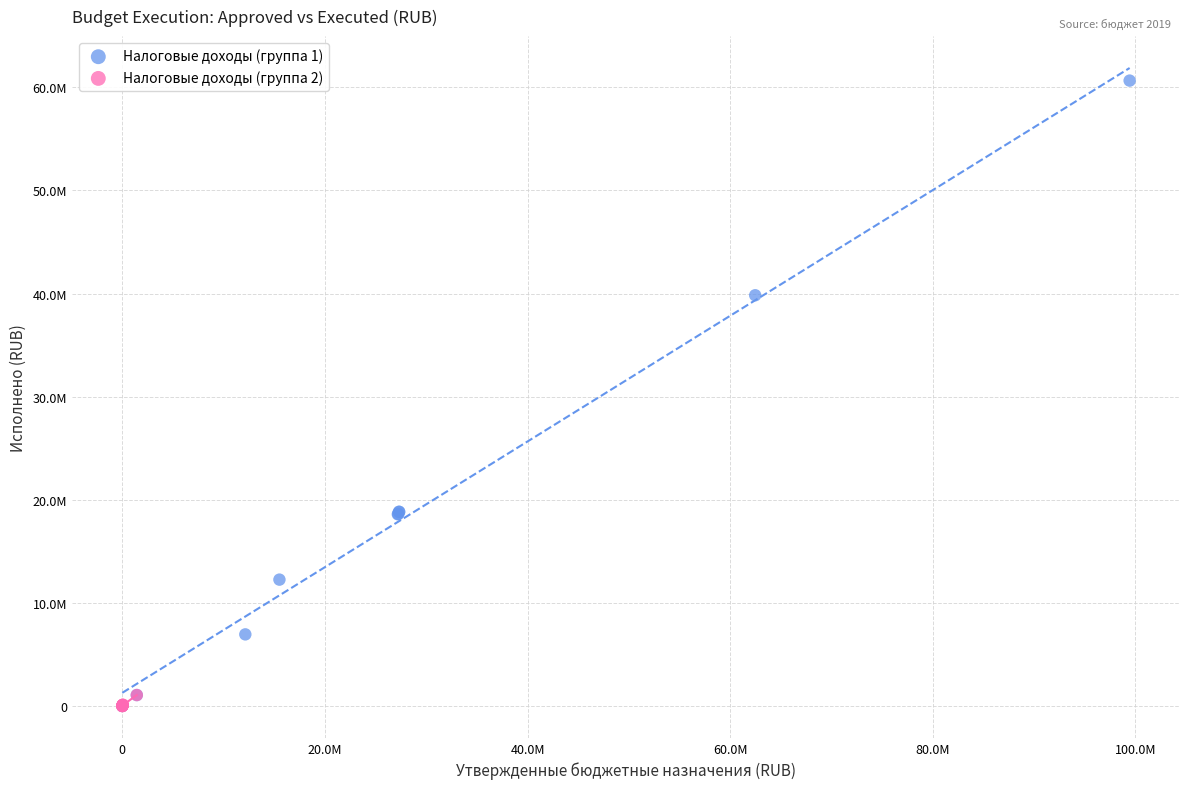

Which series has the widest spread of Y values?

Налоговые доходы (группа 1)